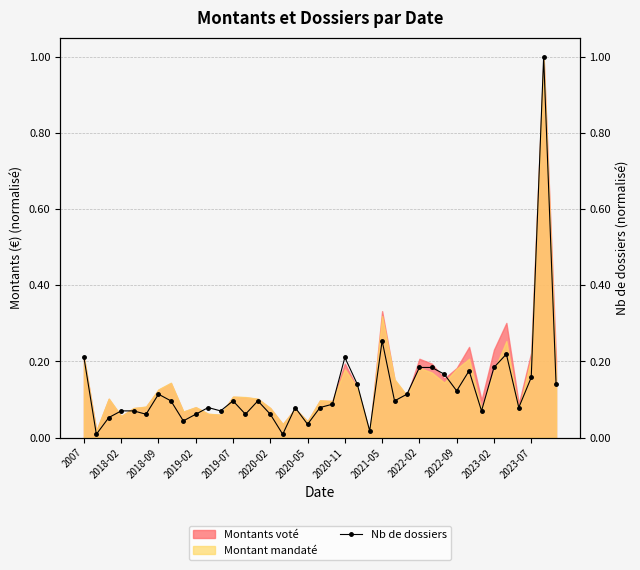

Does the chart display data point markers on the line(s)?

Yes